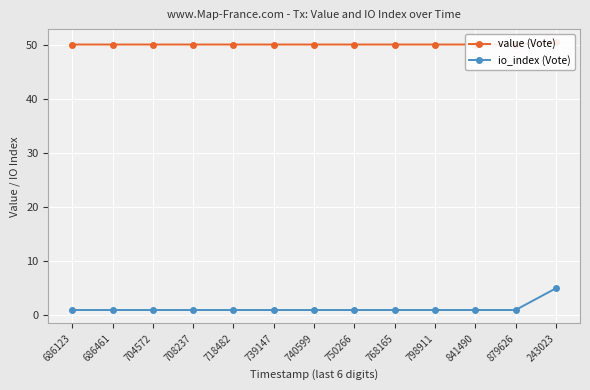

The value (Vote) series shows 50.0 at 686461. True or false?

True